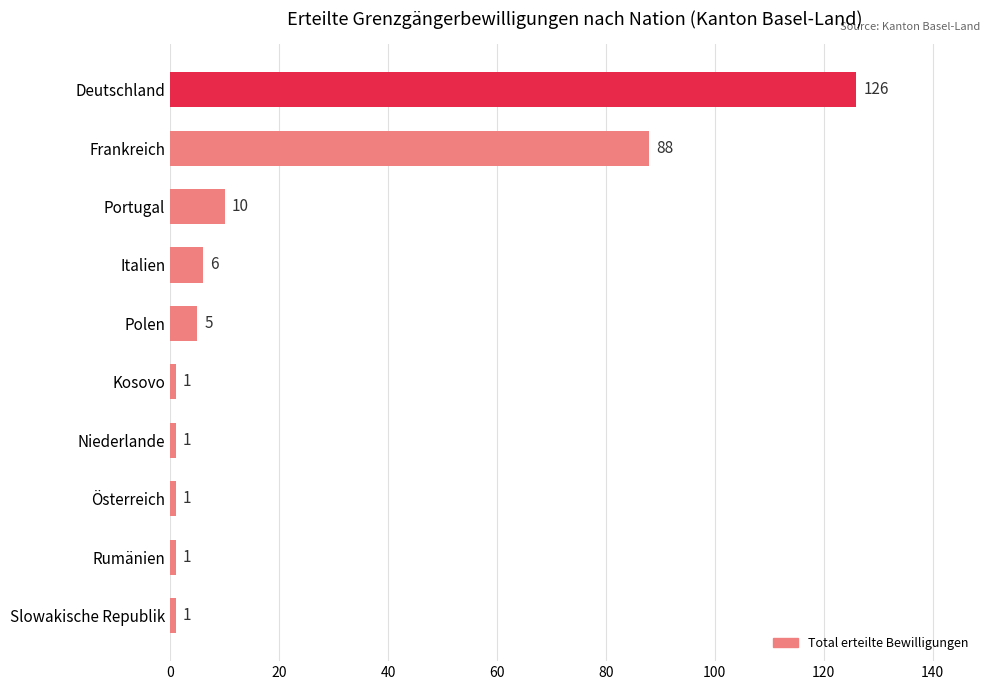

How many categories are shown in the chart?

10